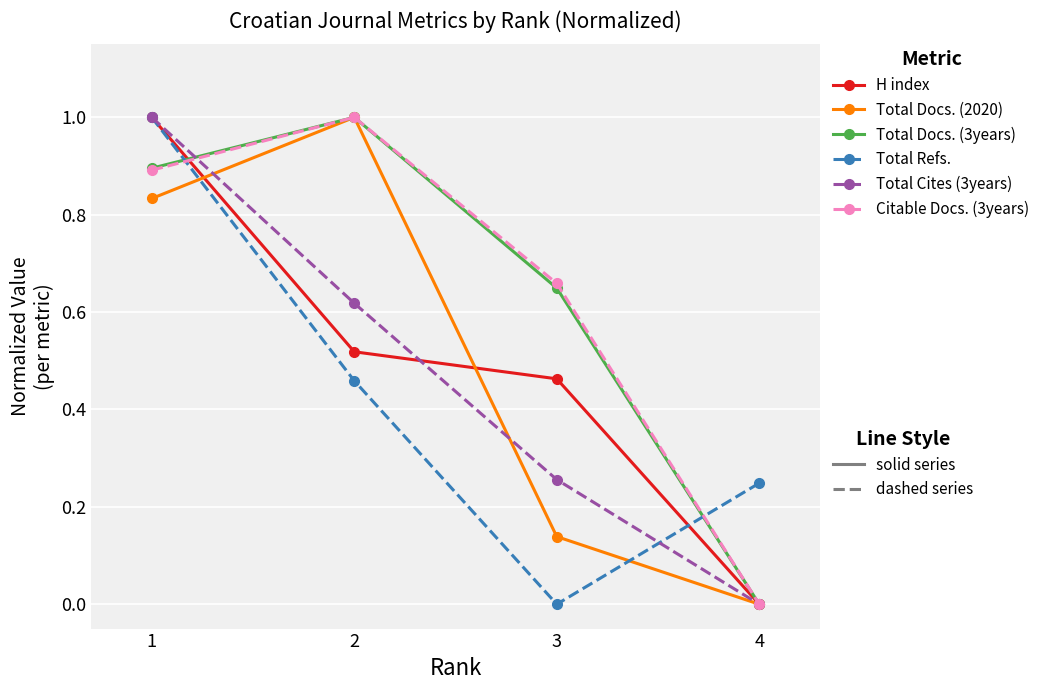

What is the total value across all series at 2?

4.6